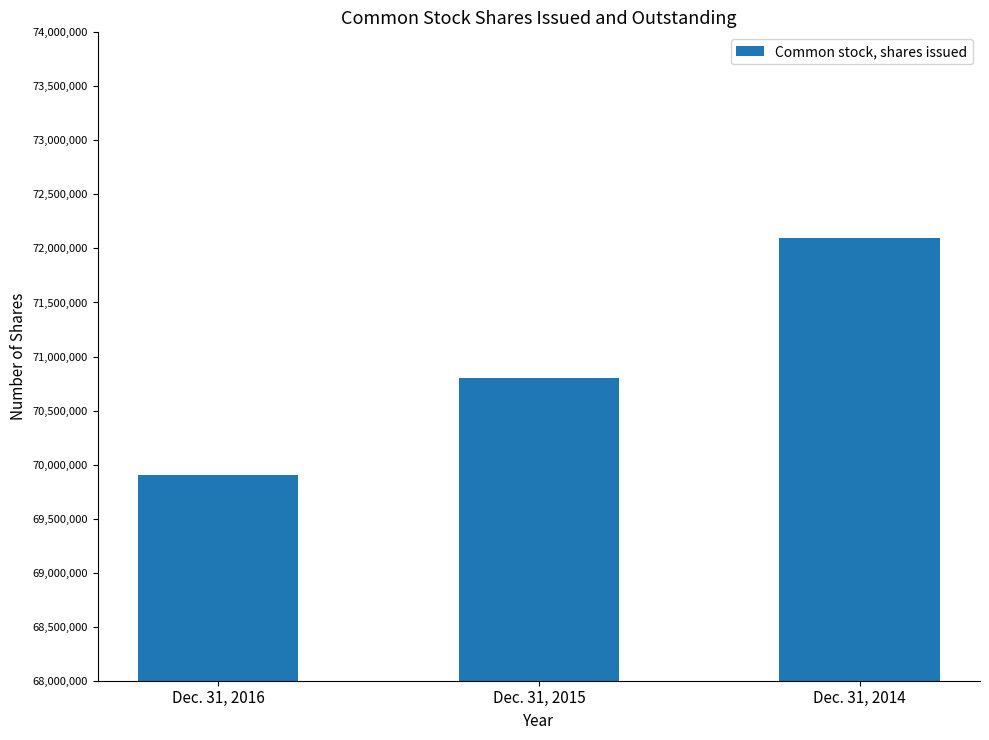

What is the ratio of the value at Dec. 31, 2016 to the value at Dec. 31, 2014?

1.0